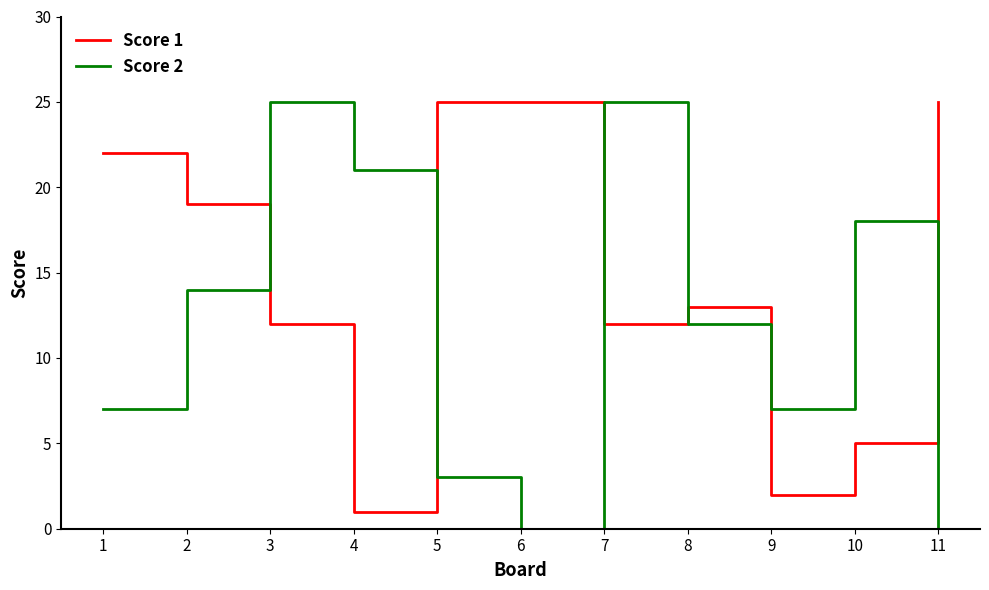

What are all the series names shown in the legend?

Score 1, Score 2